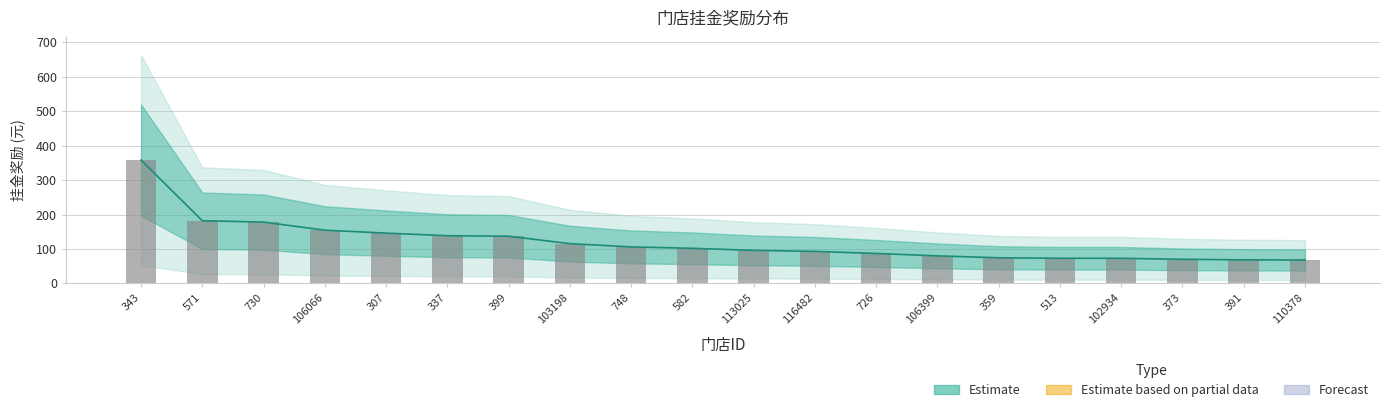

Is it true that the value at 113025 is 96.0?

True